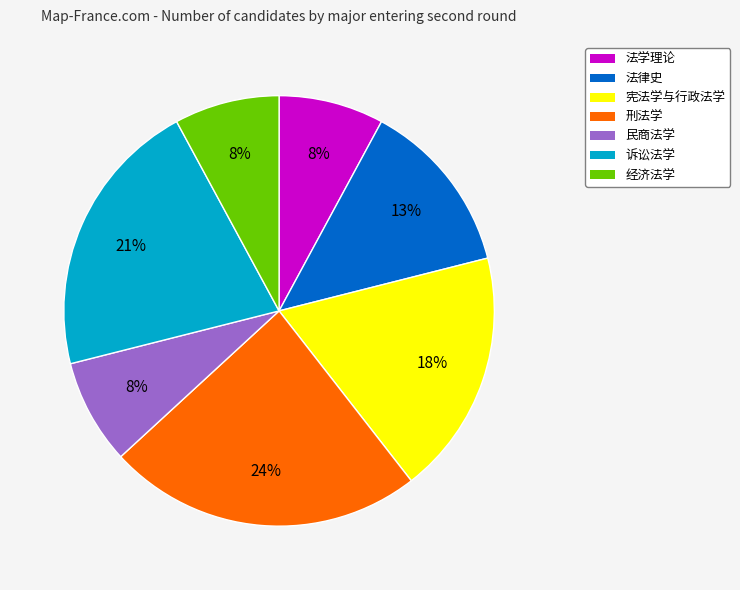

Does 经济法学 account for over 50% of the chart?

No